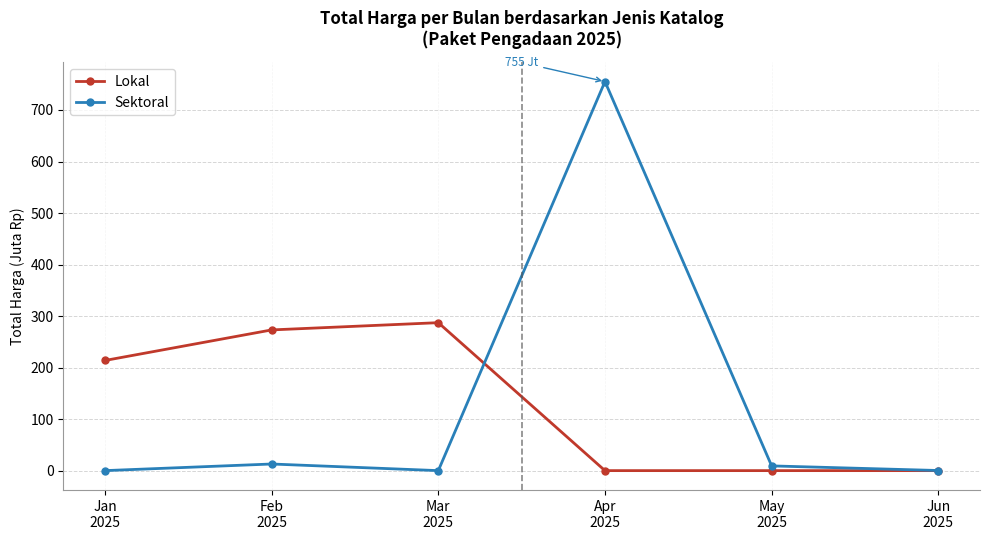

Which series has the largest range (max minus min)?

Sektoral